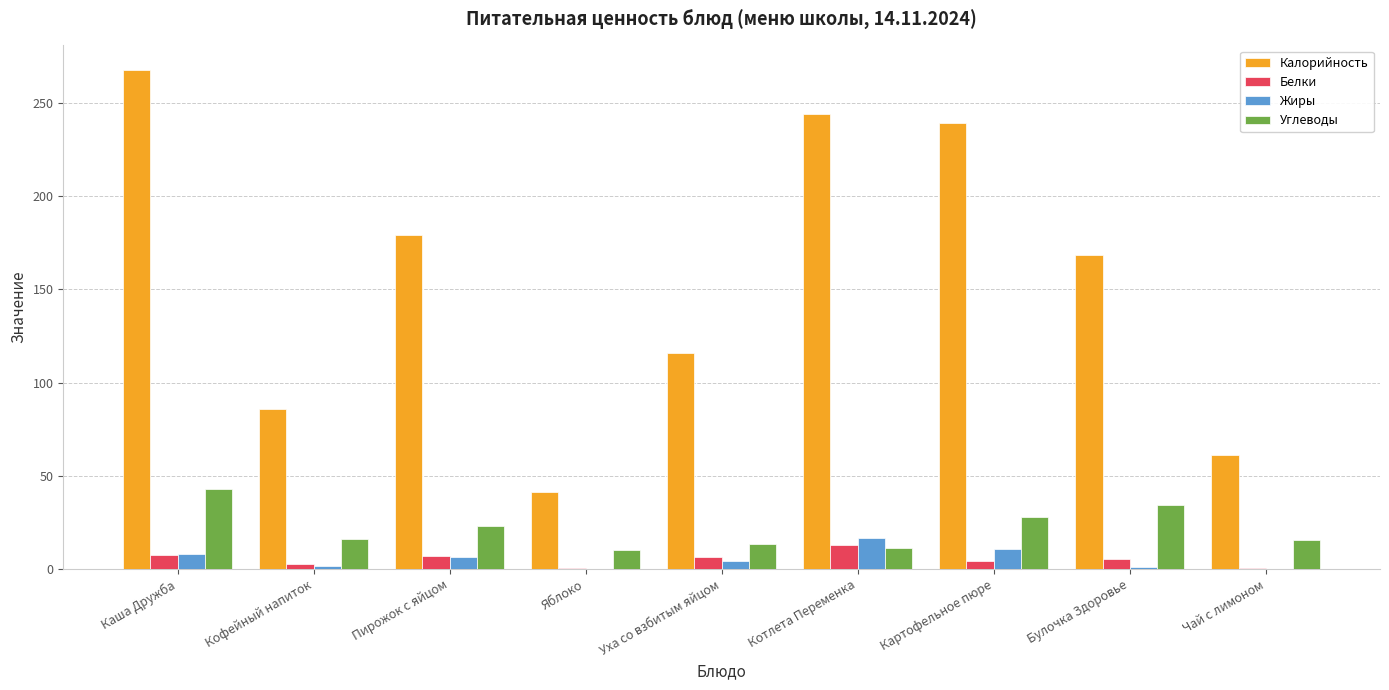

How many groups of bars are there?

9